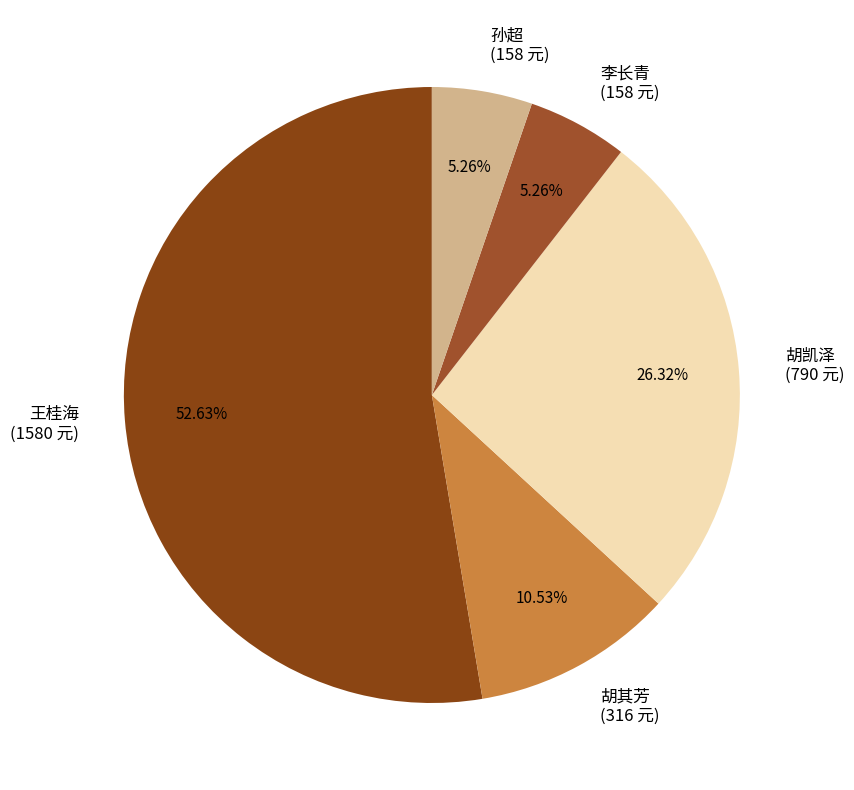

To the nearest percent, what is the average slice percentage?

20%